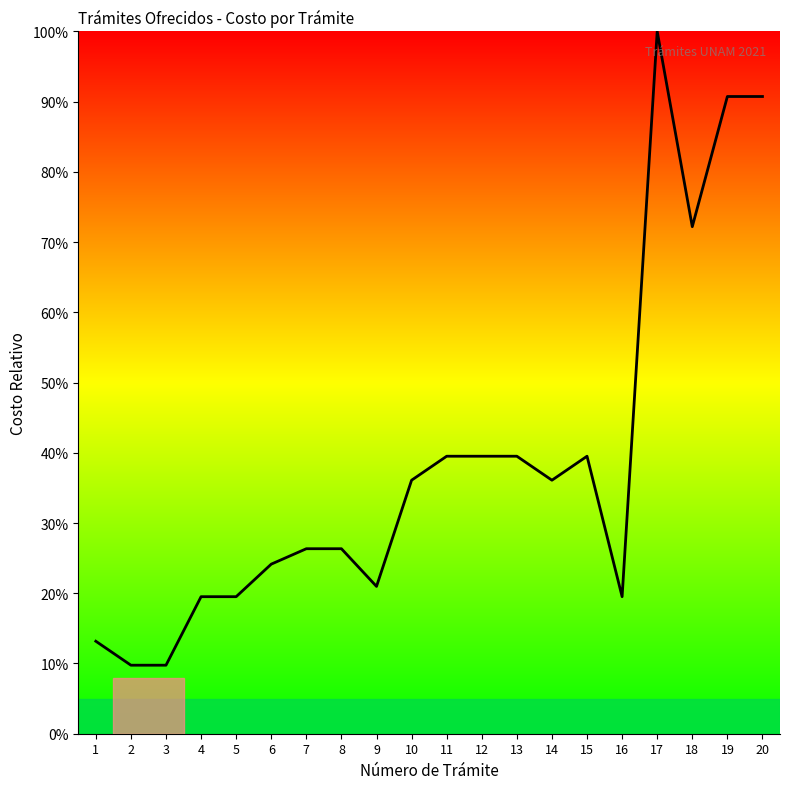

Reading left to right, transcribe all the data shown in this chart.

1=13.2	2=9.8	3=9.8	4=19.5	5=19.5	6=24.1	7=26.3	8=26.3	9=21.0	10=36.1	11=39.5	12=39.5	13=39.5	14=36.1	15=39.5	16=19.5	17=100.0	18=72.2	19=90.7	20=90.7